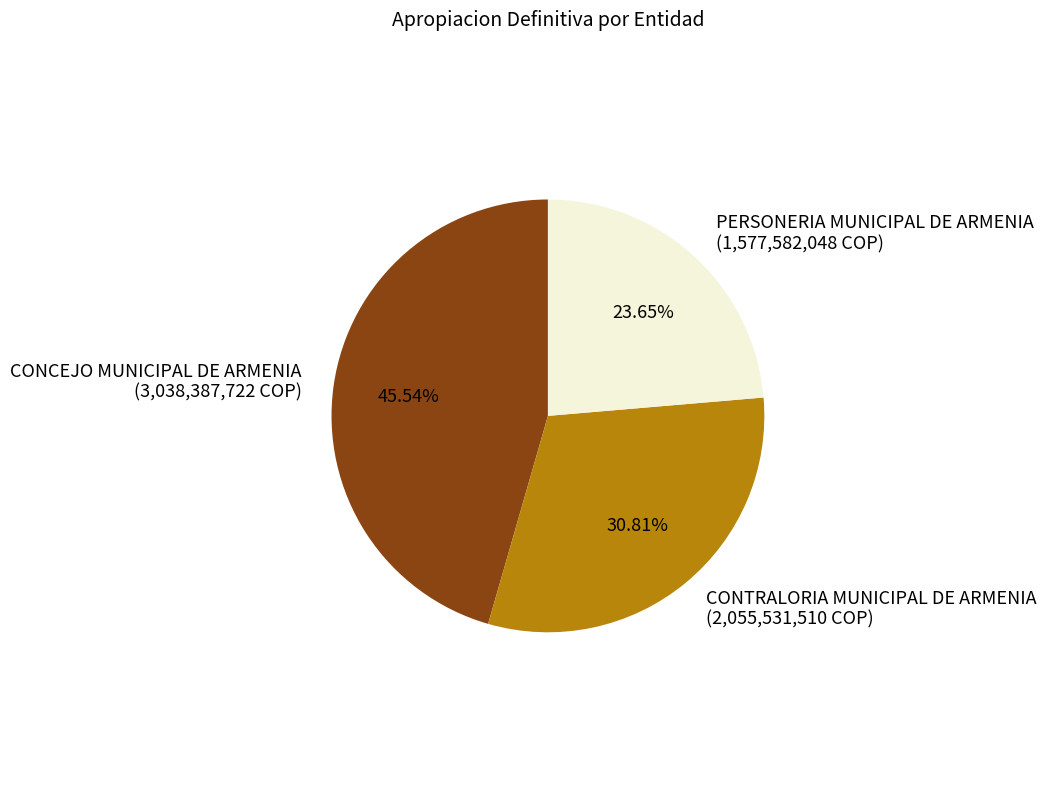

Is there any slice that represents more than half of the pie?

No